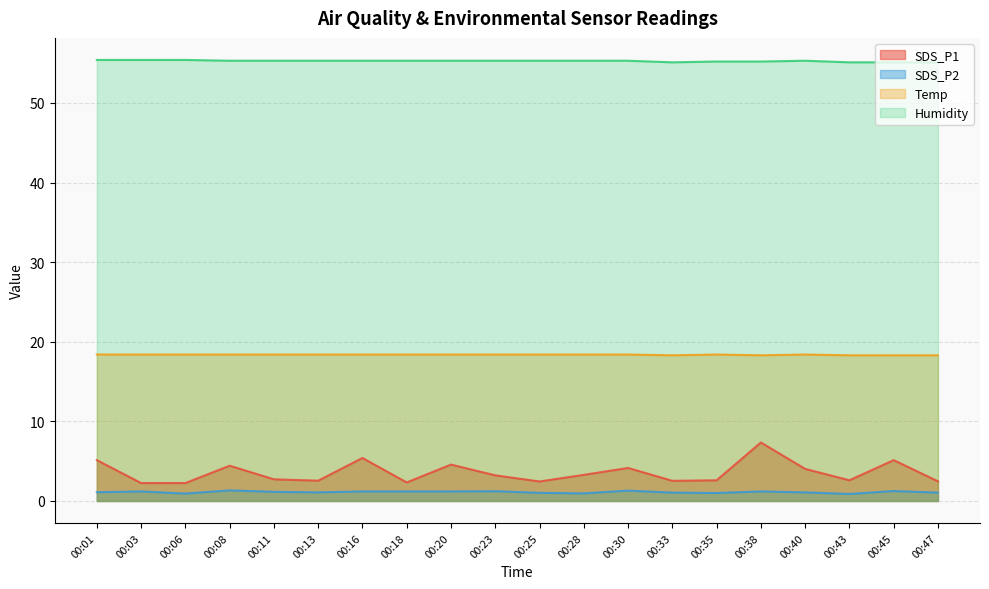

What is the sum of all SDS_P2 values?

22.4